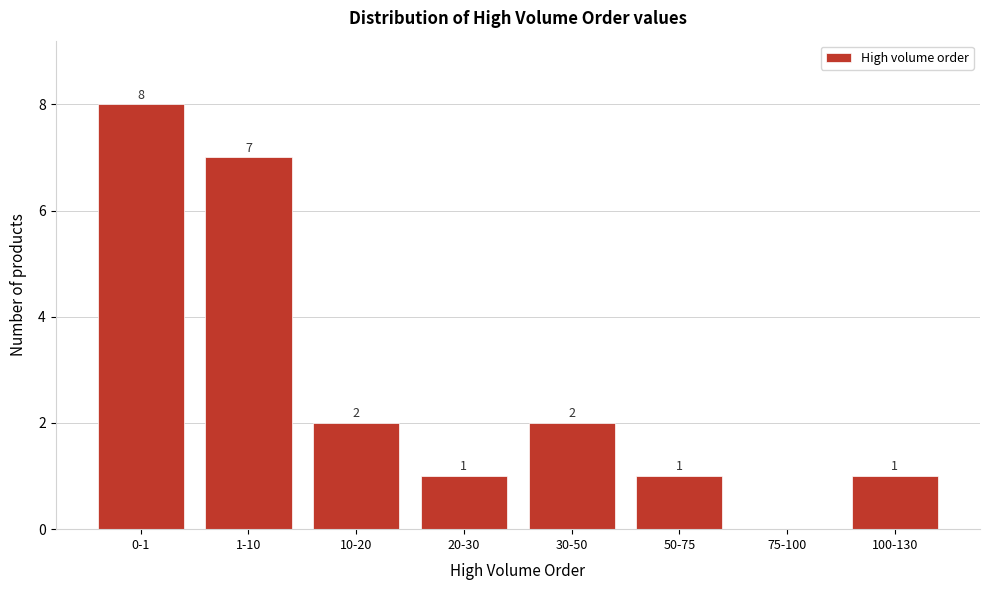

Reading left to right, transcribe all the data shown in this chart.

0-1=8	1-10=7	10-20=2	20-30=1	30-50=2	50-75=1	75-100=0	100-130=1